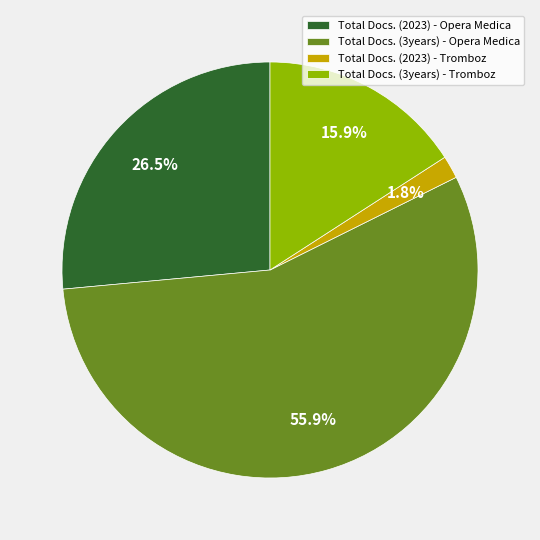

To the nearest percent, what percentage of the pie is Total Docs. (2023) - Tromboz?

2%